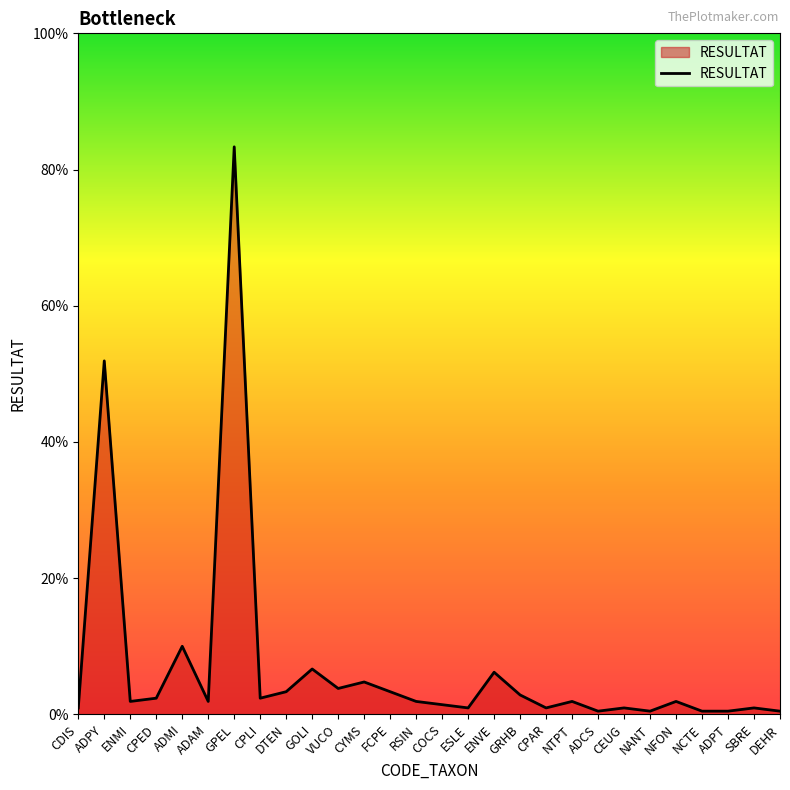

Does the chart display data point markers on the line(s)?

No